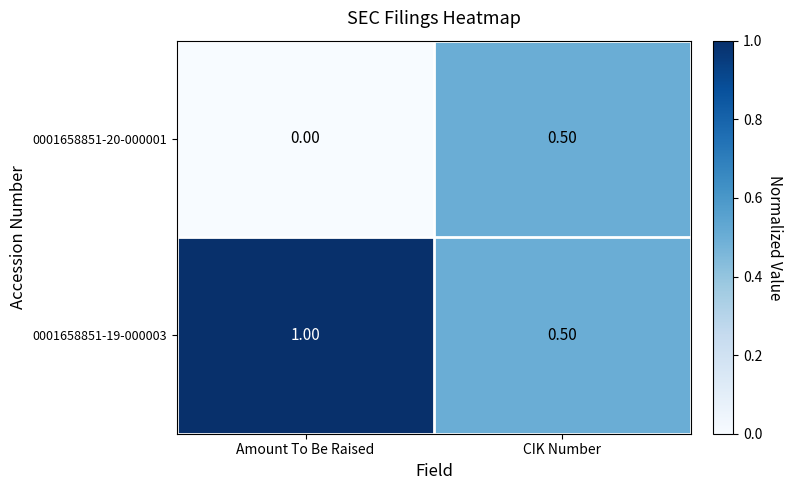

Rank the series by their average value, from highest to lowest.

0001658851-19-000003, 0001658851-20-000001